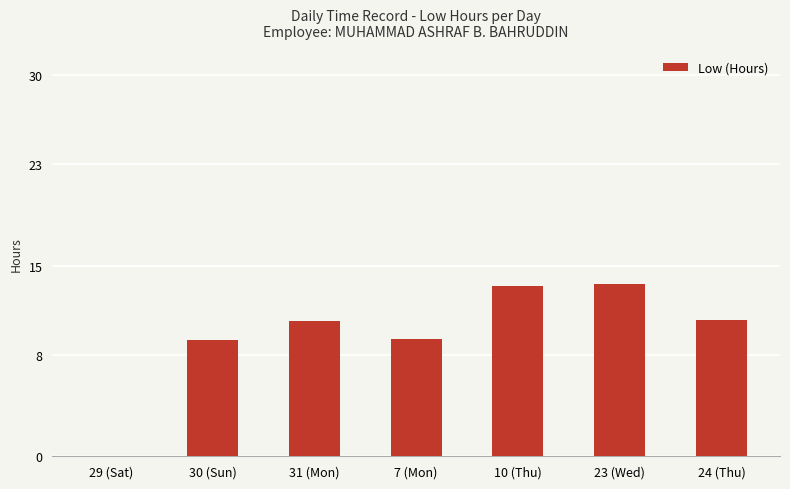

How many values are above zero?

6